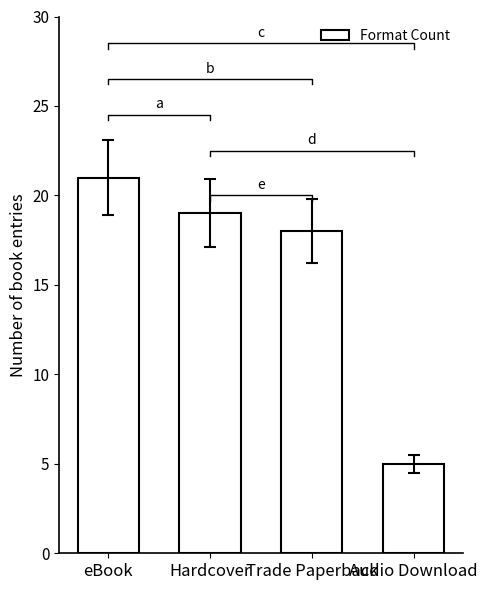

What is the average value?

16